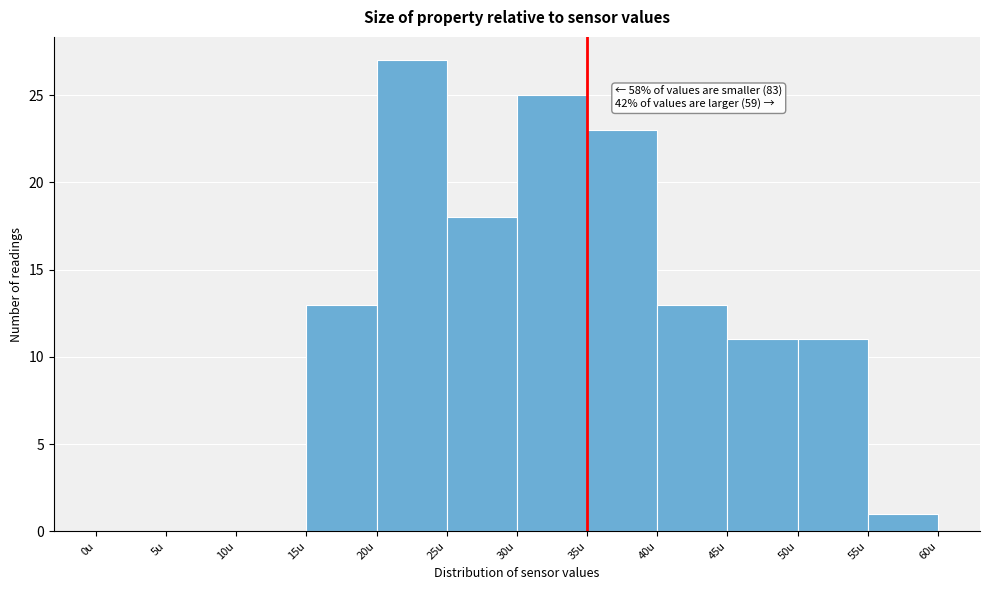

Which range on the x-axis has the tallest bar?

20 to 25